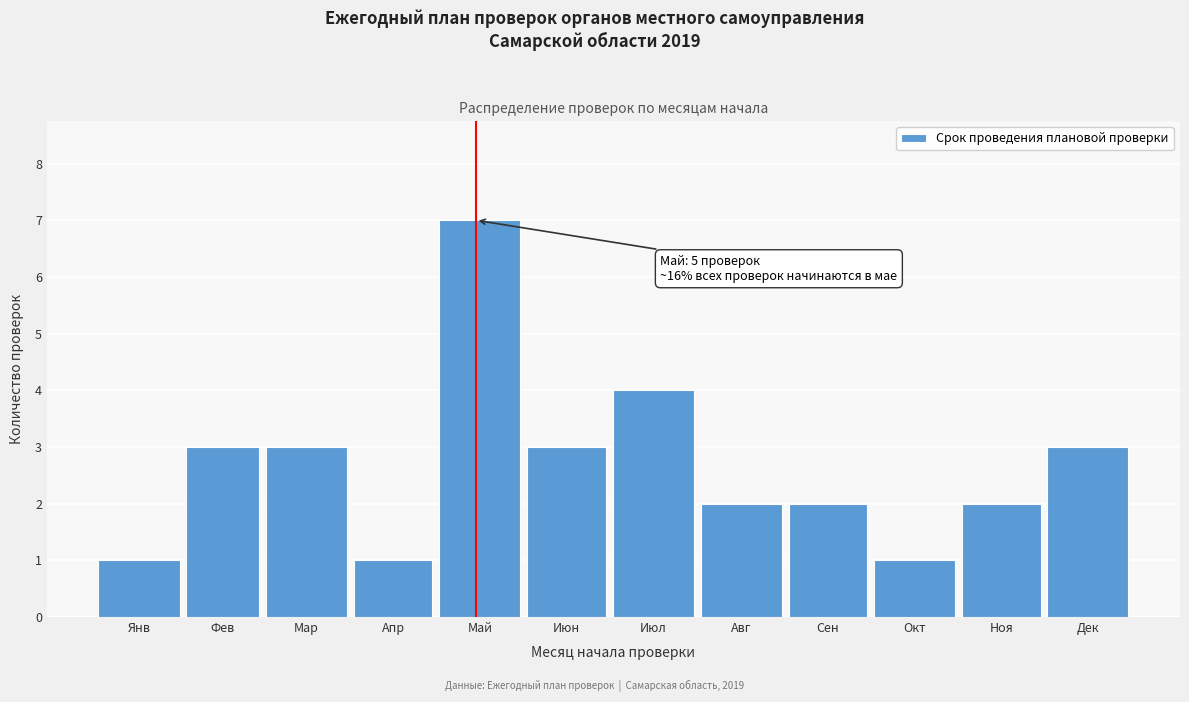

Reading right to left, what are all the values shown in this chart?

3	2	1	2	2	4	3	7	1	3	3	1